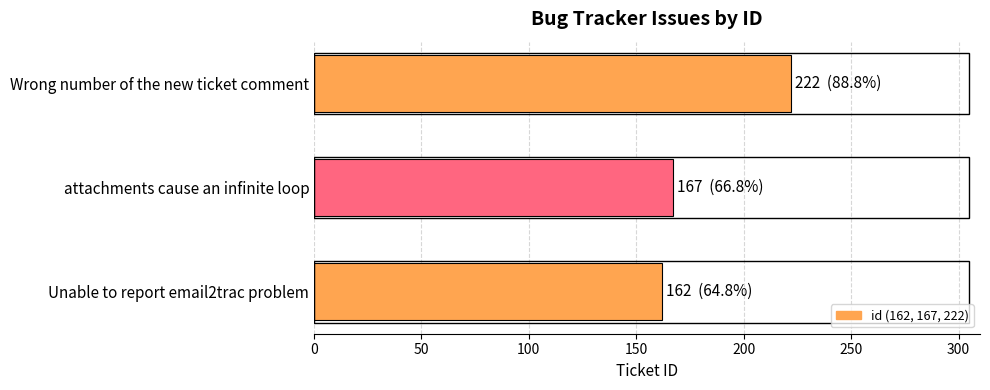

Reading bottom to top, extract all data points from this chart.

Unable to report email2trac problem=162	attachments cause an infinite loop=167	Wrong number of the new ticket comment=222